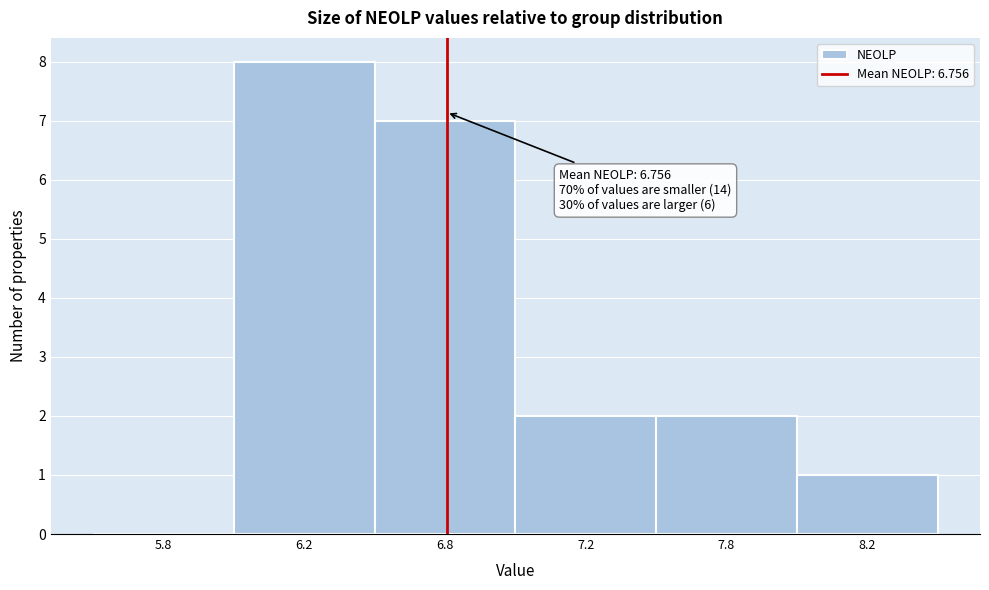

Reading left to right, what are all the values shown in this chart?

5.8=0	6.2=8	6.8=7	7.2=2	7.8=2	8.2=1